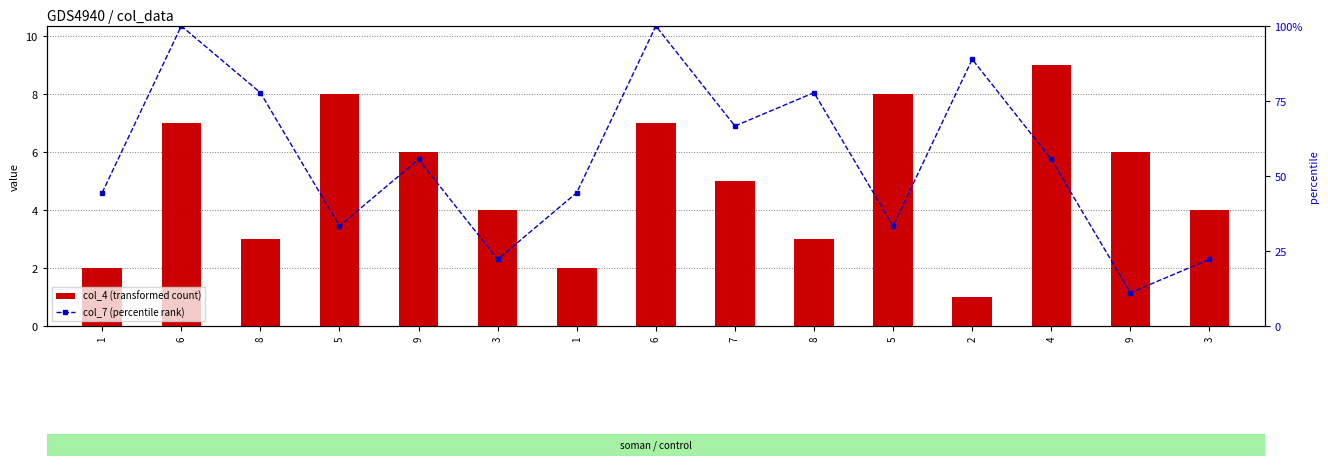

What is the difference between the col_4 (transformed count) values at 8 and 9?

3.0